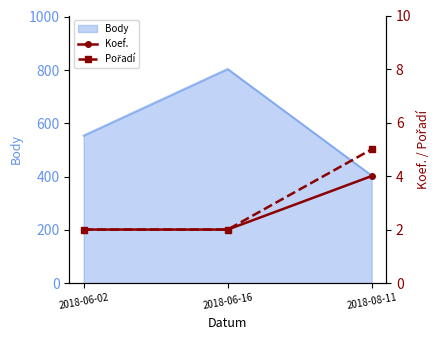

What is the label of the 1st point from the right?

2018-08-11